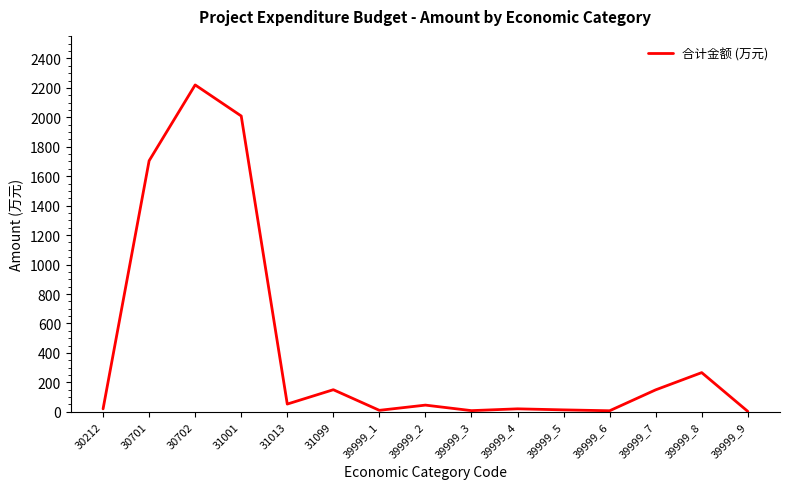

Is this an area chart (filled region under the line)?

No